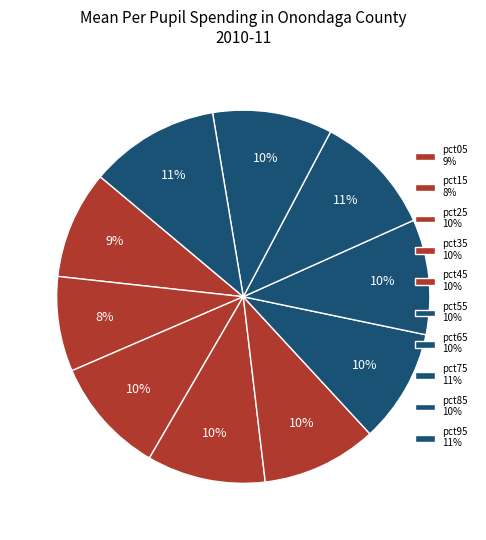

How many segments does this pie chart have?

10